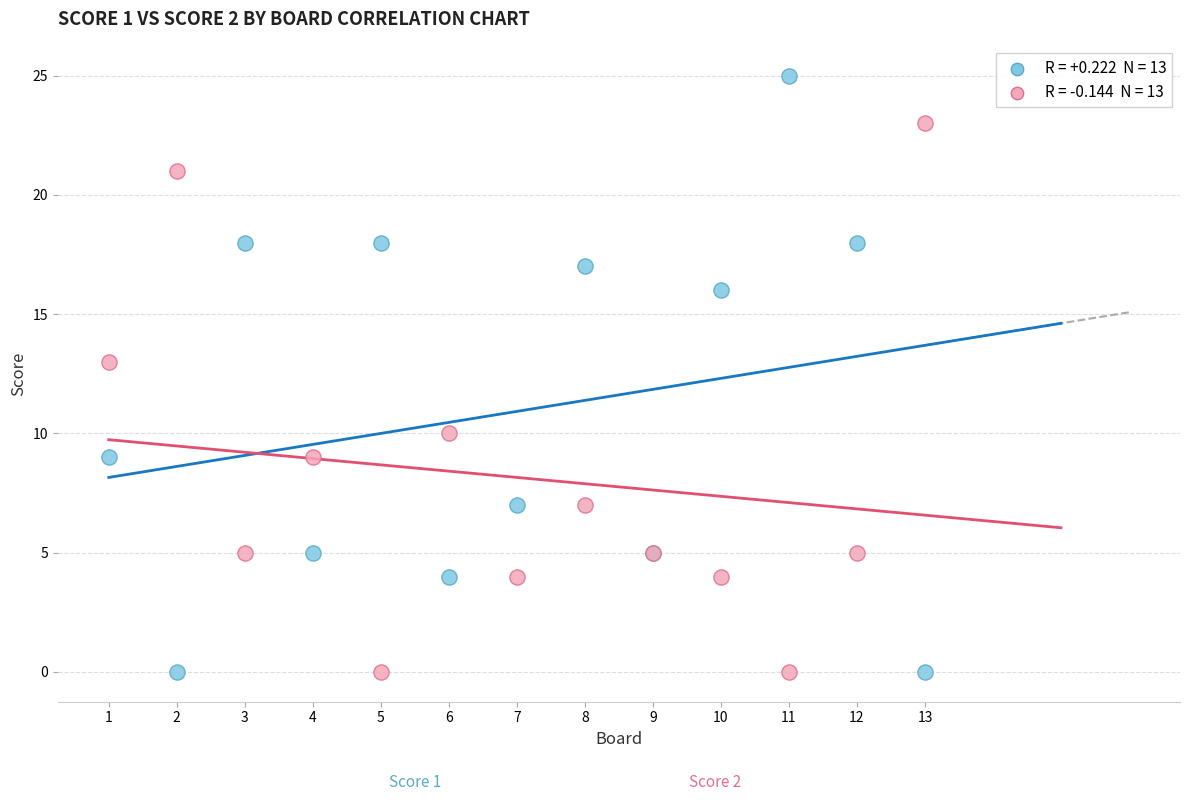

Across all series, what Y value is closest to 12?

13